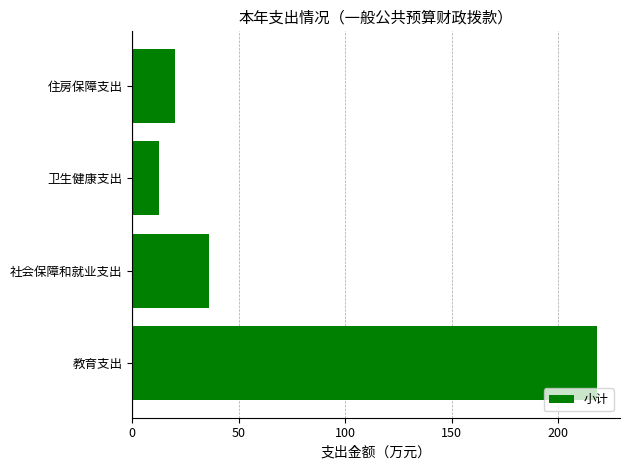

Where is the data nearest to the value 115?

社会保障和就业支出